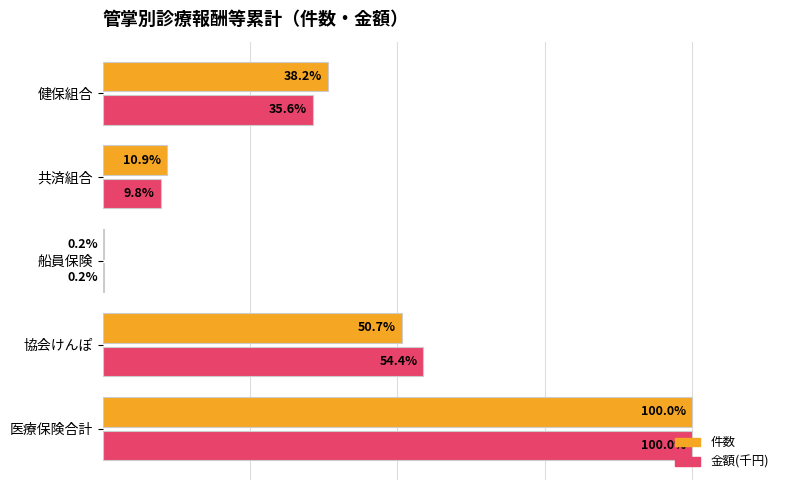

At which label does 件数 reach its peak?

医療保険合計